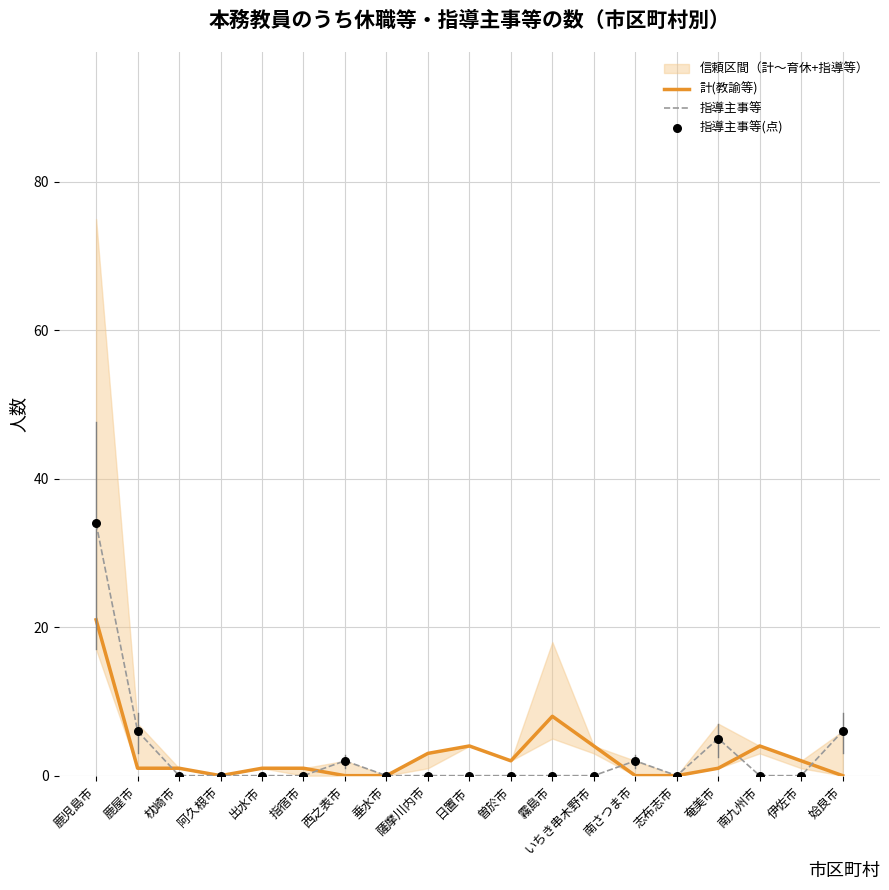

Which series contains the lowest Y value?

計(教諭等)